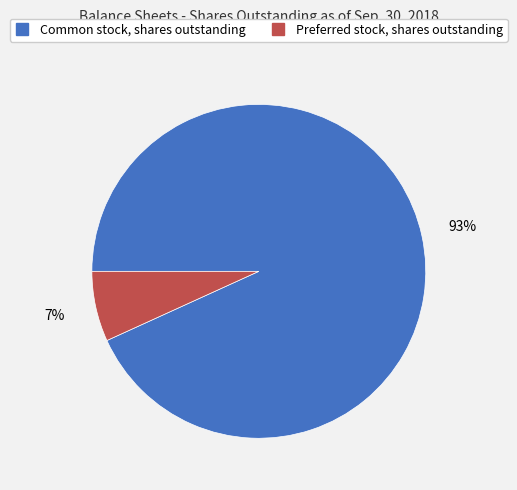

To the nearest percent, what is the average slice percentage?

50%